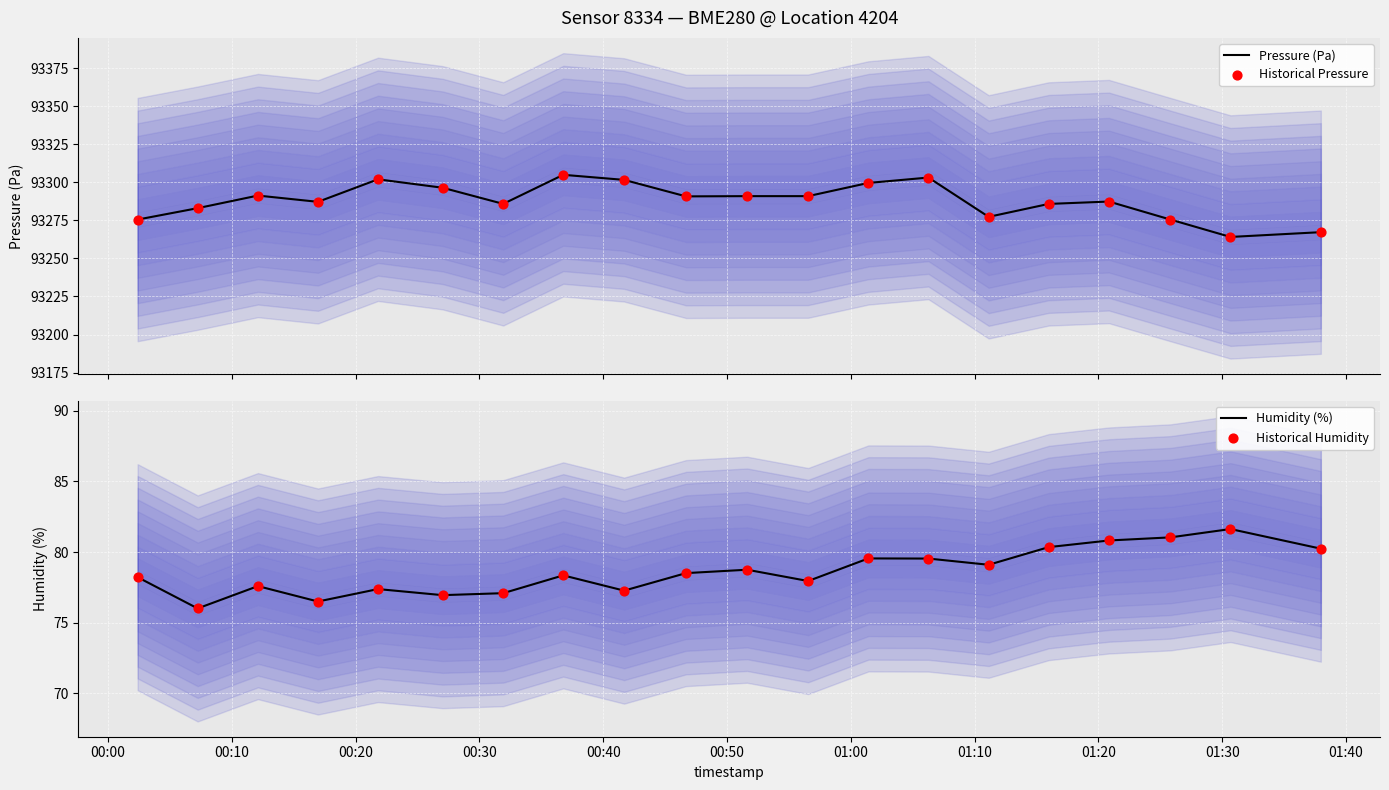

What is the lowest value of the Pressure (Pa) series?

93264.2